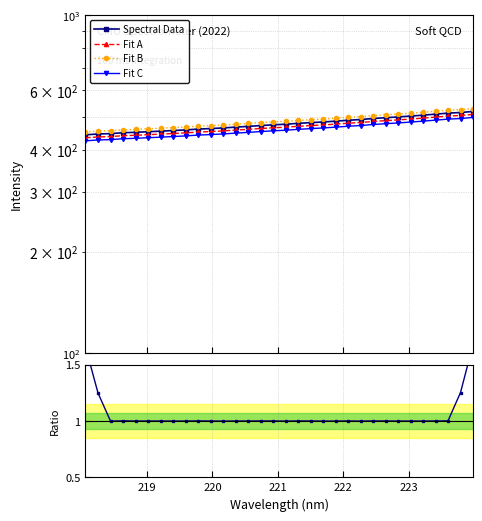

Reading left to right, what are all the values shown in this chart?

Spectral Data: 443.1	445.6	446.7	449.5	450.7	452.5	454.2	456.2	458.2	460.7	462.3	464.3	466.9	469.3	472.0	474.3	476.2	479.1	481.5	483.6	486.3	489.3	491.7	495.2	497.9	500.4	503.5	506.5	510.1	513.6	515.8	519.5
Fit A: 434.2	436.7	437.7	440.5	441.7	443.5	445.2	447.0	449.0	451.5	453.1	455.0	457.6	459.9	462.5	464.8	466.7	469.5	471.8	473.9	476.6	479.5	481.9	485.3	487.9	490.4	493.4	496.4	499.9	503.3	505.5	509.1
Fit B: 452.0	454.5	455.6	458.5	459.7	461.6	463.3	465.3	467.3	469.9	471.6	473.6	476.3	478.6	481.4	483.8	485.8	488.7	491.1	493.3	496.0	499.1	501.5	505.1	507.9	510.4	513.5	516.7	520.3	523.9	526.1	529.9
Fit C: 425.4	427.8	428.8	431.5	432.6	434.4	436.1	437.9	439.8	442.3	443.9	445.7	448.3	450.5	453.1	455.3	457.2	459.9	462.2	464.3	466.8	469.7	472.0	475.4	478.0	480.4	483.3	486.3	489.7	493.1	495.1	498.7
Ratio: 1.7	1.2	1.0	1.0	1.0	1.0	1.0	1.0	1.0	1.0	1.0	1.0	1.0	1.0	1.0	1.0	1.0	1.0	1.0	1.0	1.0	1.0	1.0	1.0	1.0	1.0	1.0	1.0	1.0	1.0	1.3	1.7